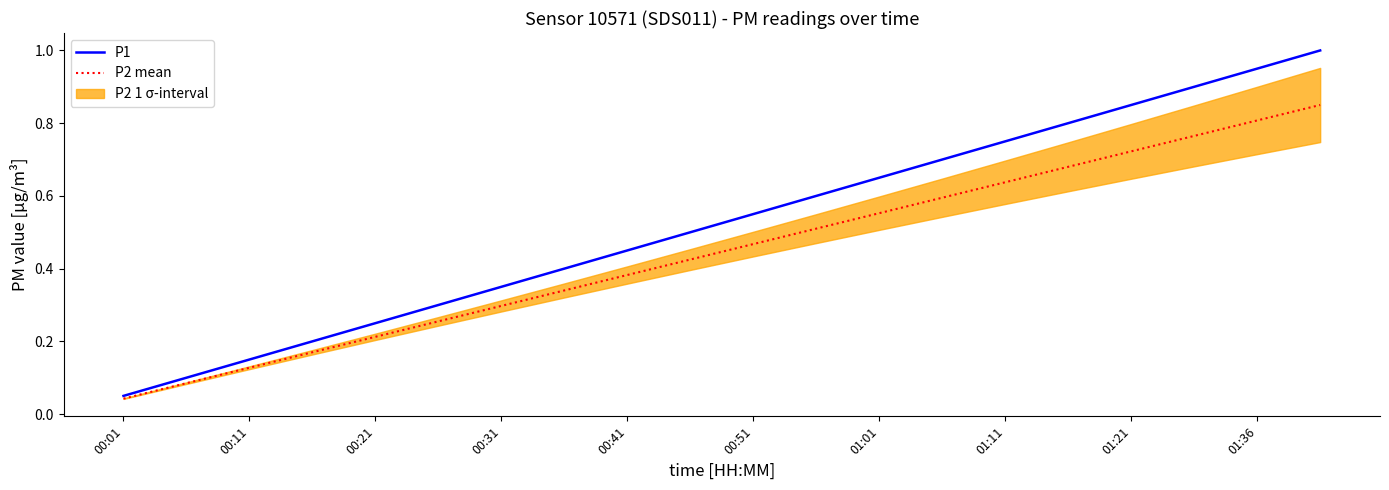

Where is P2 mean nearest to the value 0?

00:01